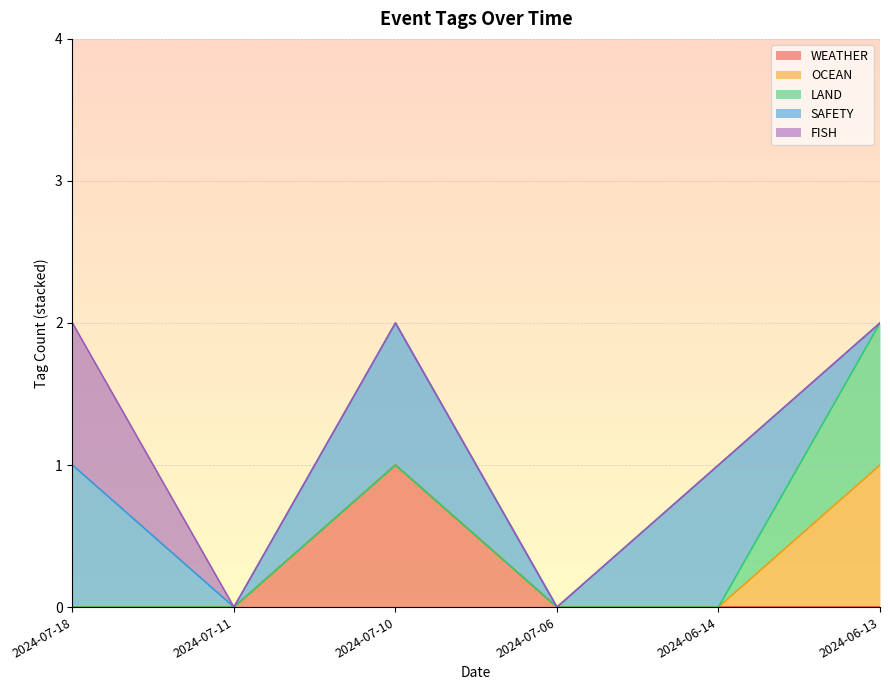

Count the LAND values in the range 0 to 1.

6